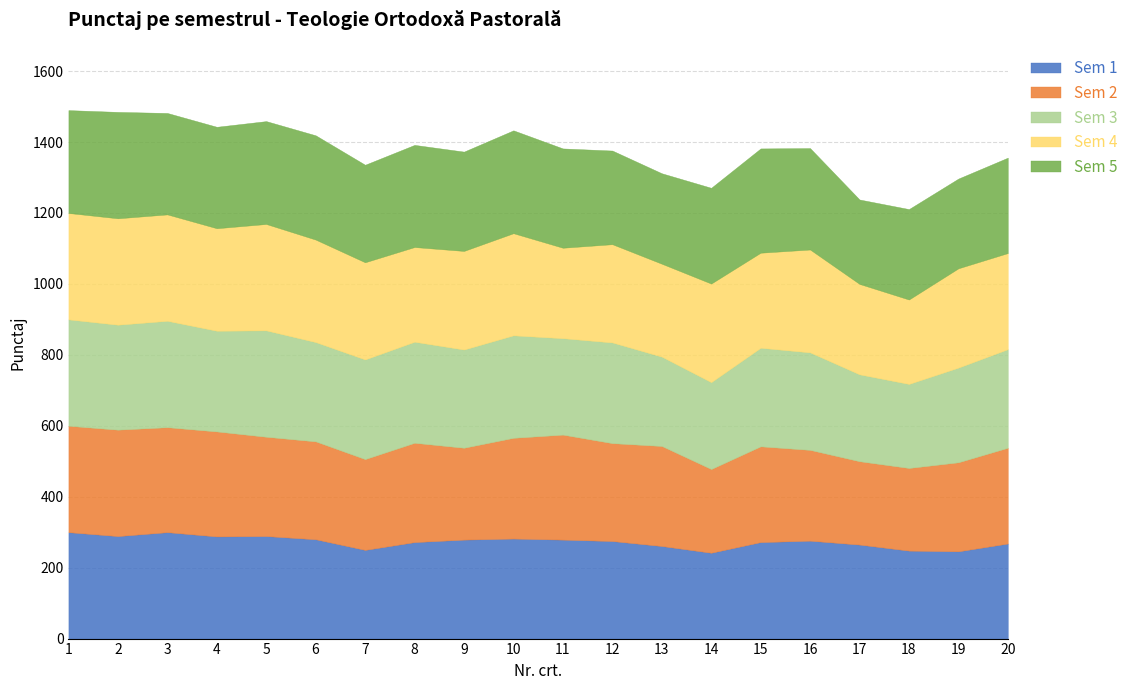

Between which two adjacent categories do Sem 2 and Sem 4 first intersect?

3 and 4